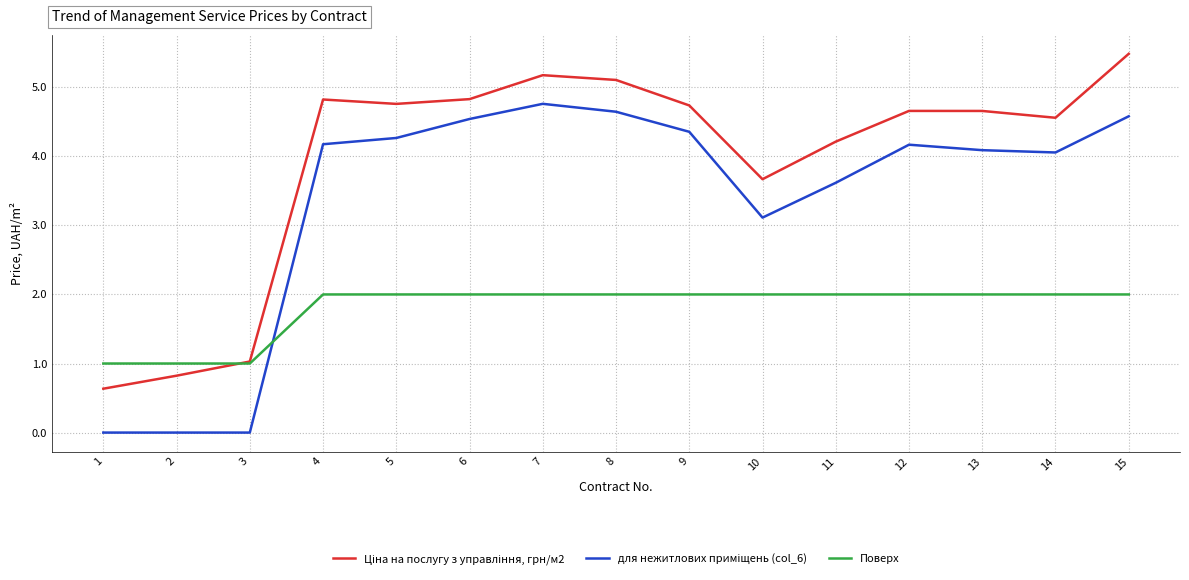

What is the difference between the highest and lowest values at 5?

2.8